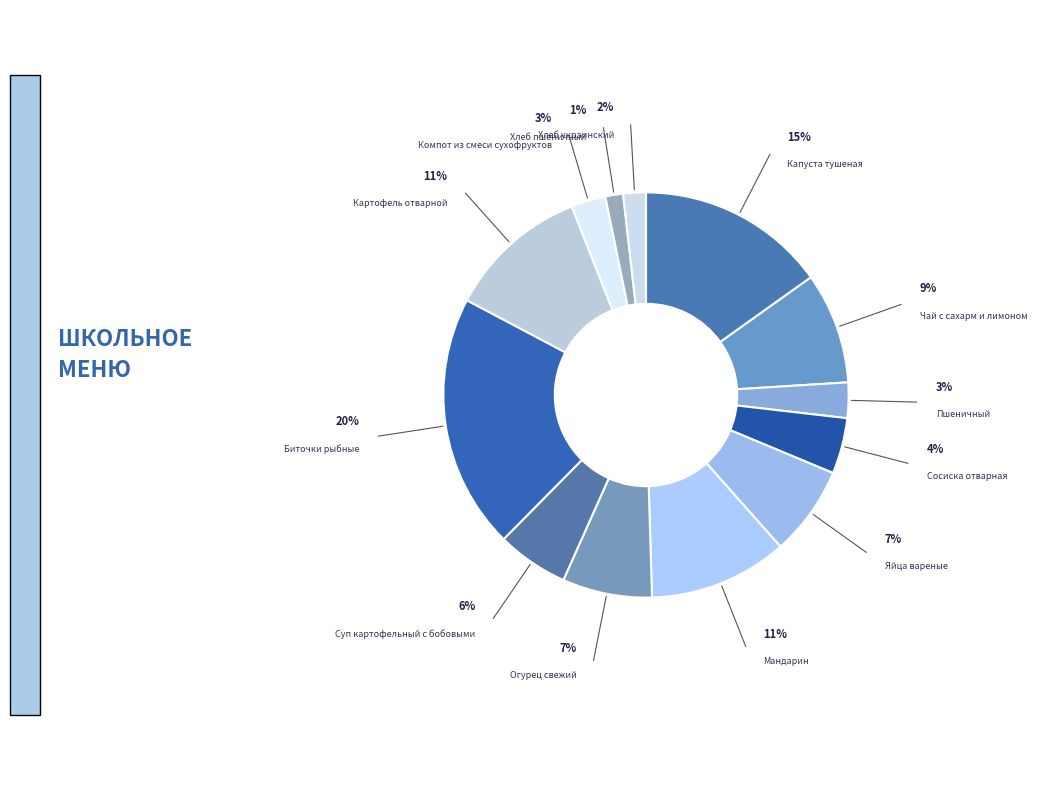

Rank the categories by value from lowest to highest.

Хлеб пшеничный, Хлеб украинский, Компот из смеси сухофруктов, Пшеничный, Сосиска отварная, Суп картофельный с бобовыми, Огурец свежий, Яйца вареные, Чай с сахарм и лимоном, Мандарин, Картофель отварной, Капуста тушеная, Биточки рыбные